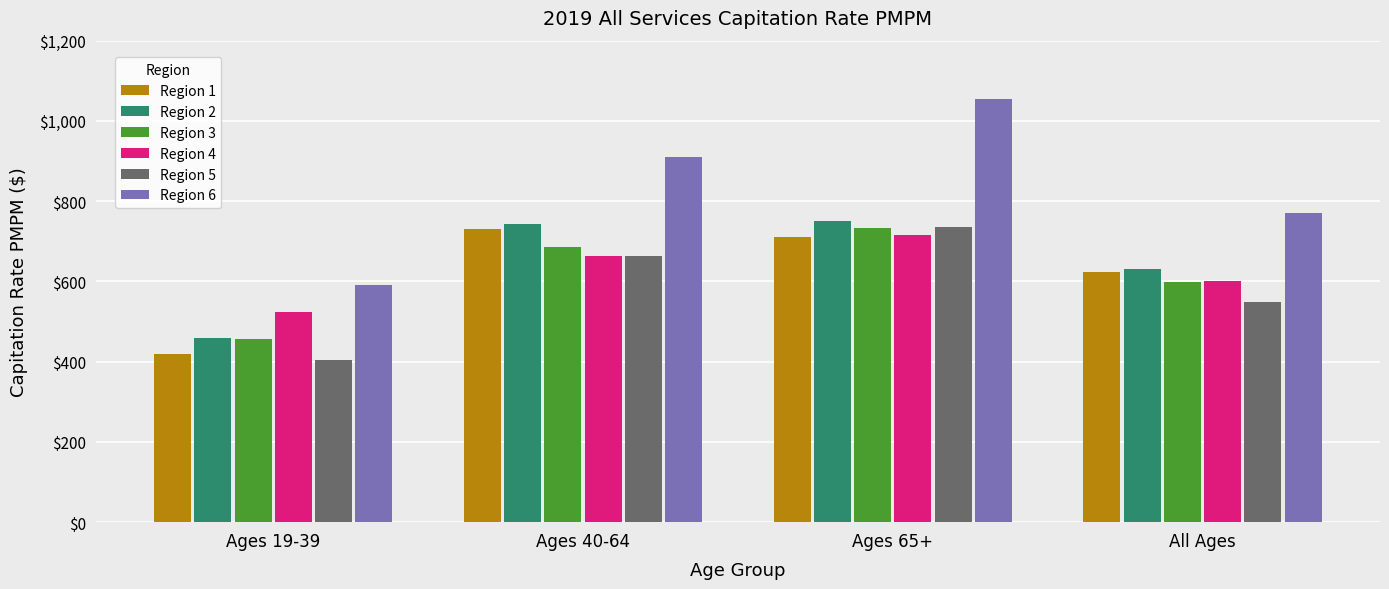

What is the sum of the Region 6 values at Ages 65+ and Ages 19-39?

1646.3